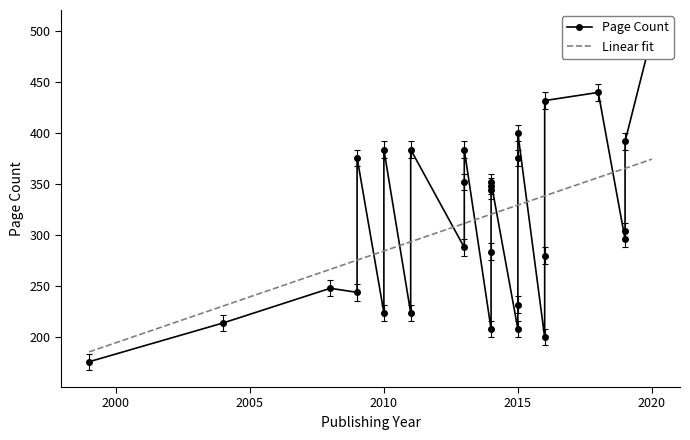

What is the lowest value of the Linear fit series?

185.6